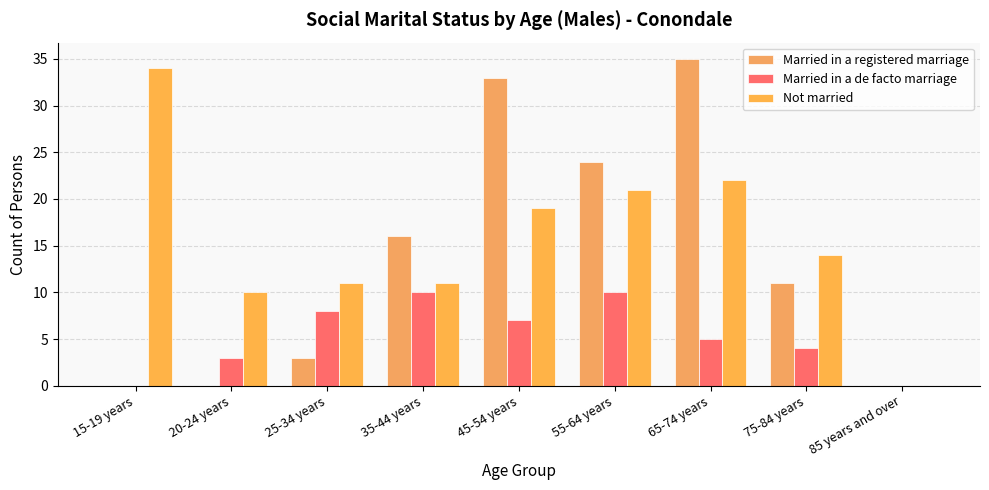

How many series are shown in this chart?

3